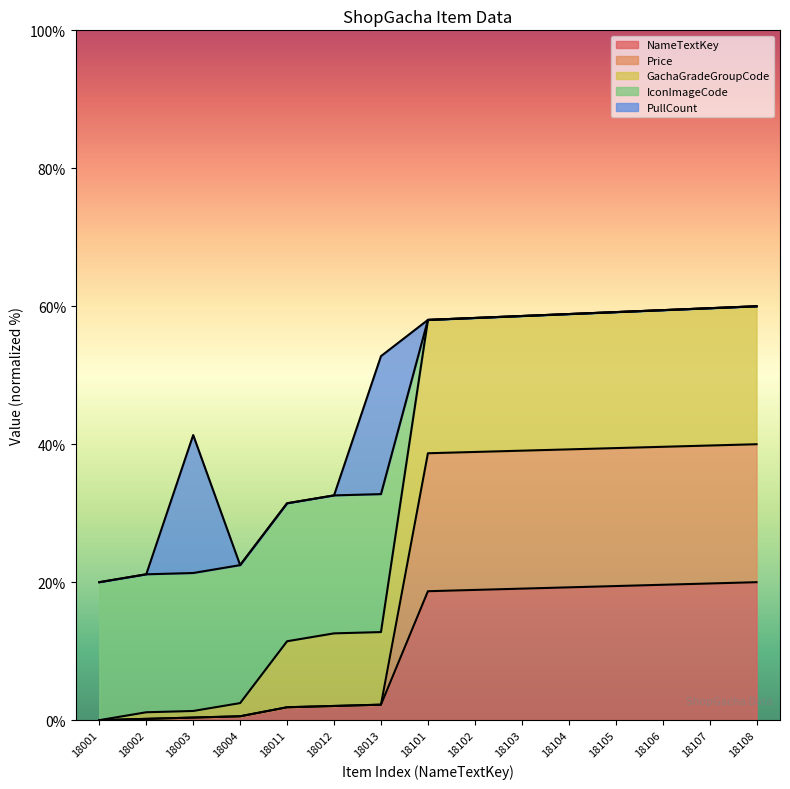

The value of NameTextKey at 18103 is 9.0. True or false?

False